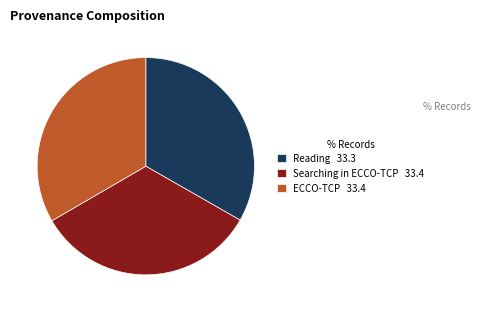

True or false: Reading accounts for 41% of the total.

False